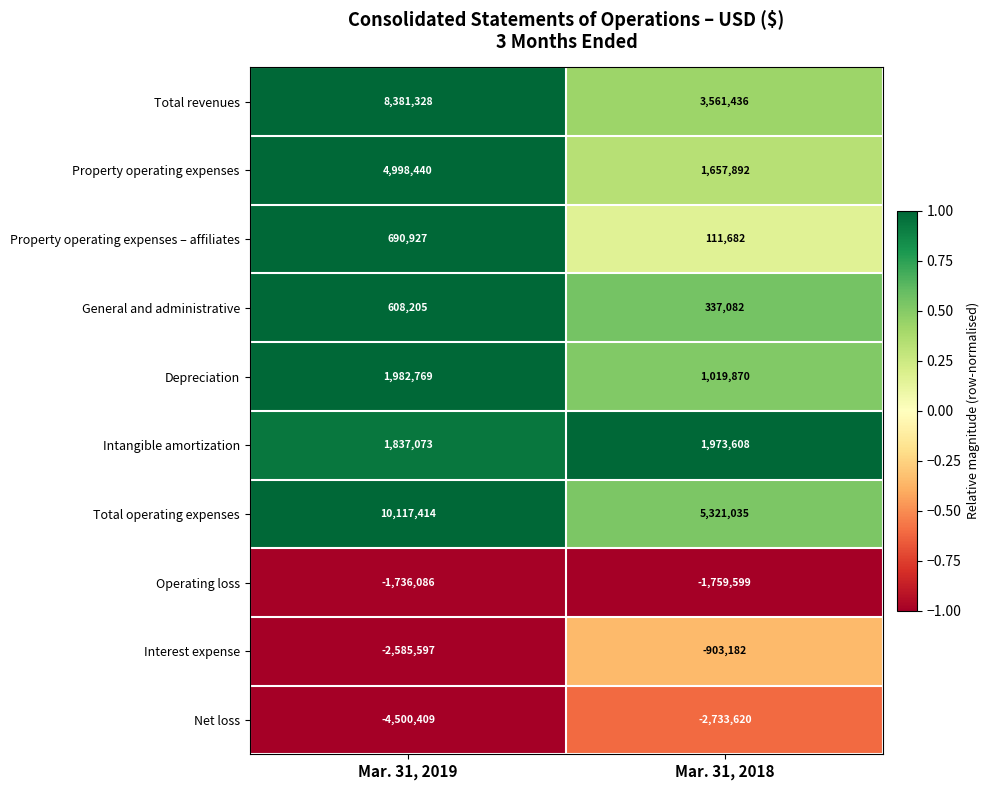

What is the smallest value displayed?

-4500409